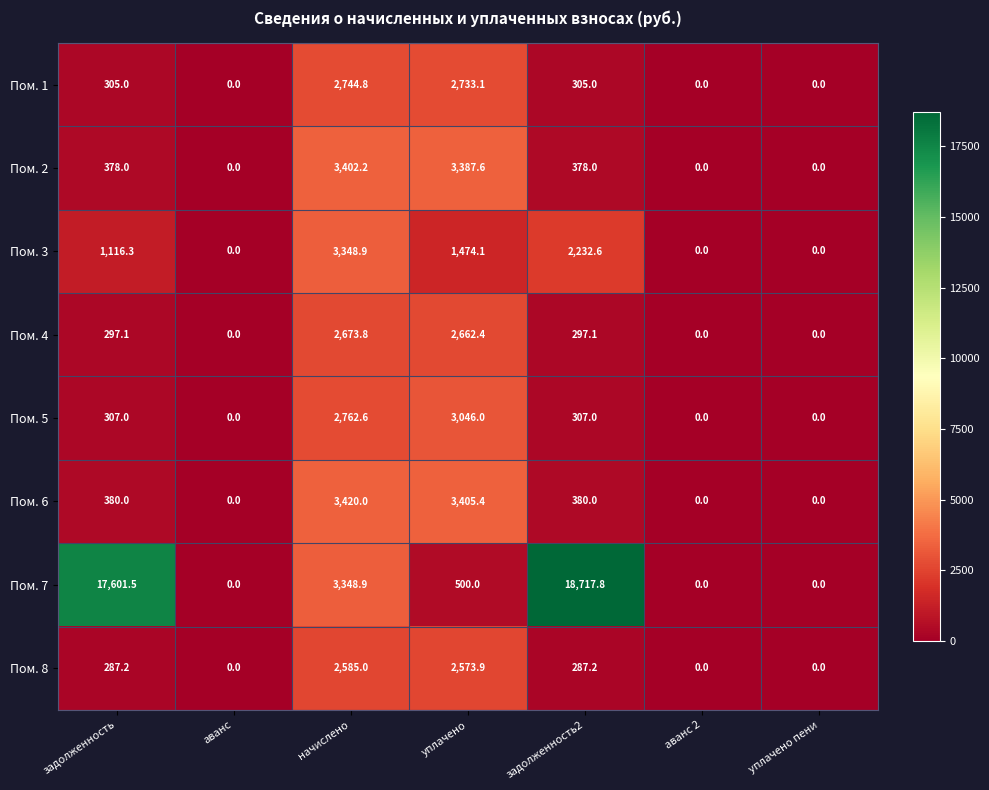

True or false: Пом. 8 has a value of 2573.9 at уплачено.

True